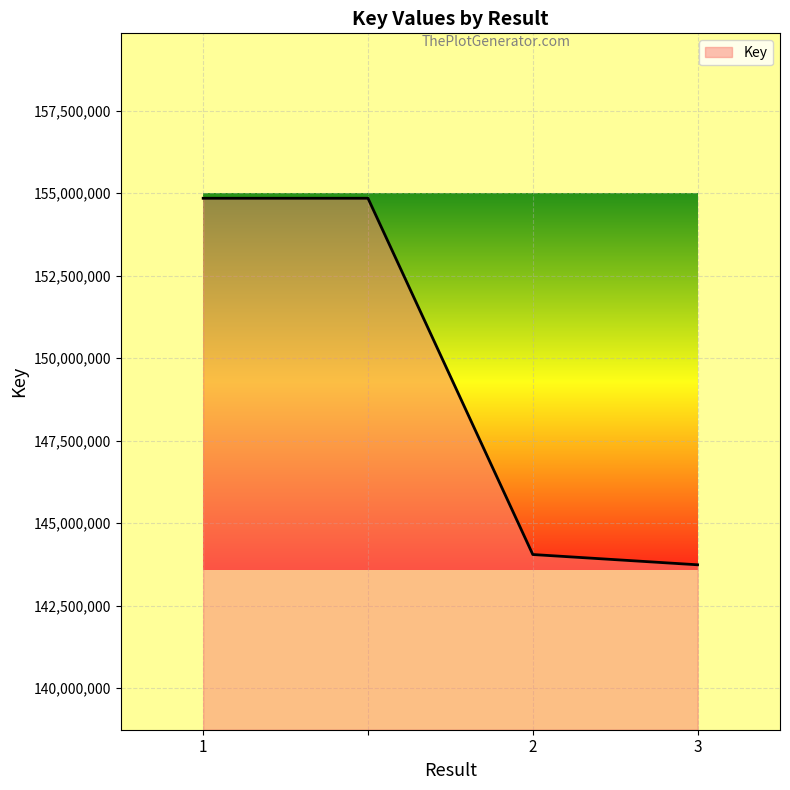

How many series are shown in this chart?

1